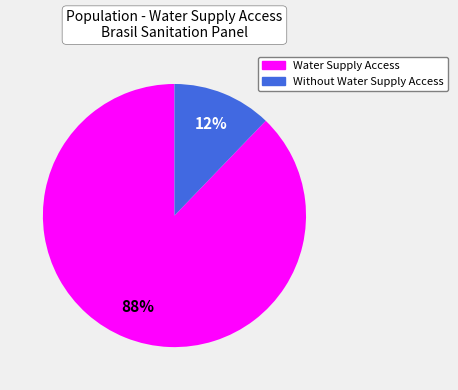

To the nearest percent, what is the average slice percentage?

50%